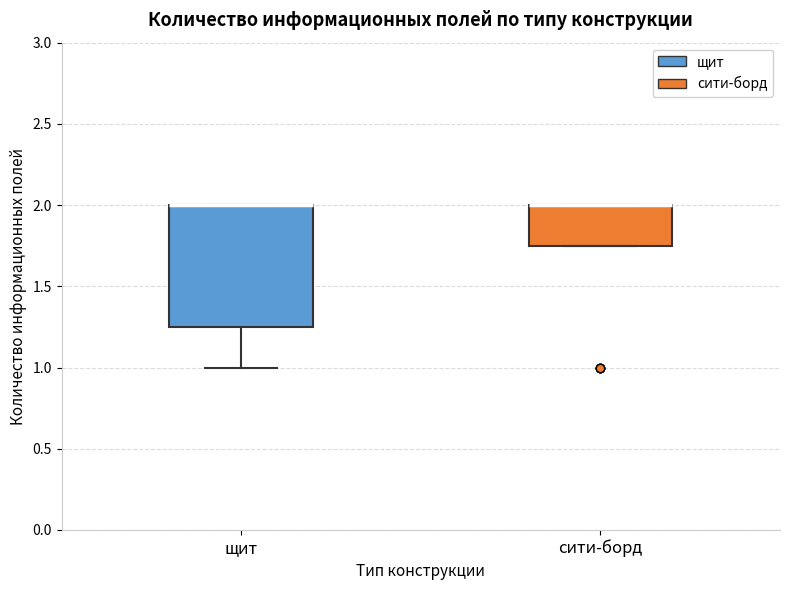

Which box is the tallest, from its lower edge to its upper edge?

щит